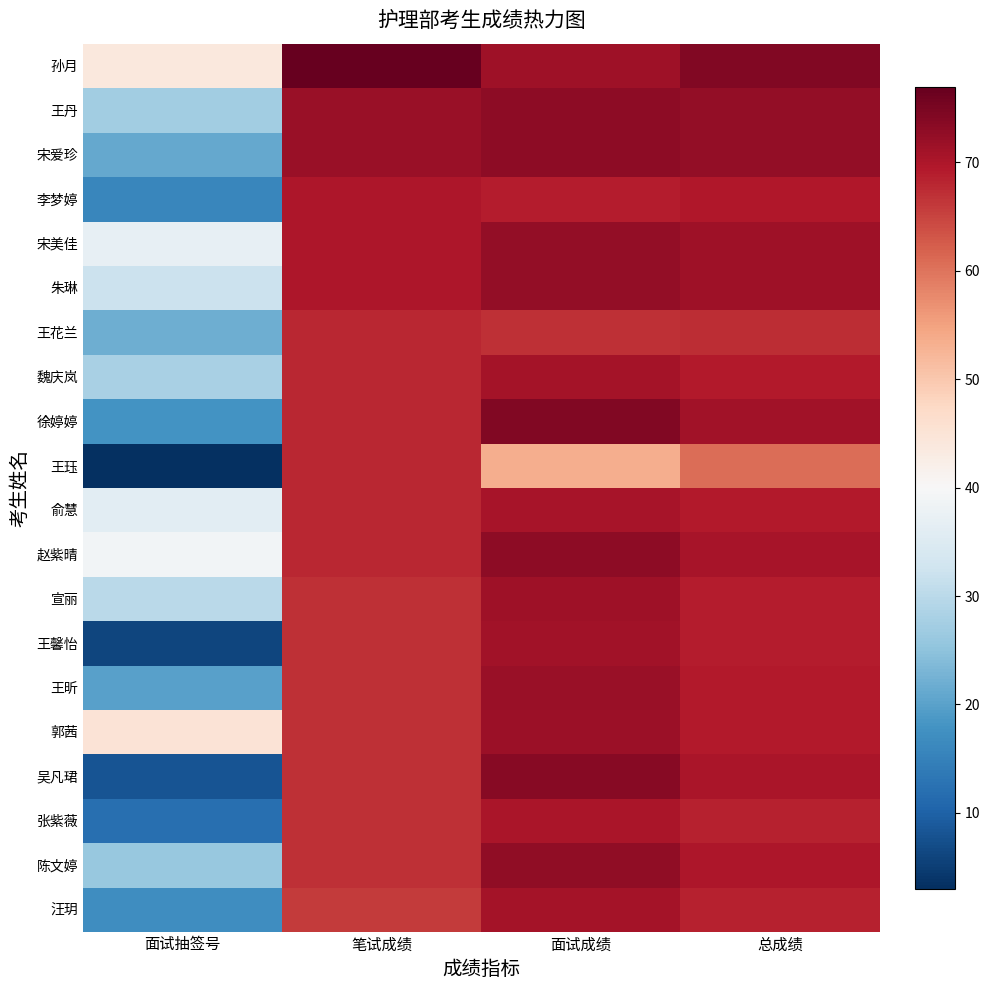

Reading left to right, transcribe all the data shown in this chart.

孙月: 面试抽签号=44.0	笔试成绩=77.0	面试成绩=71.3	总成绩=74.2
王丹: 面试抽签号=27.0	笔试成绩=72.0	面试成绩=73.0	总成绩=72.5
宋爱珍: 面试抽签号=21.0	笔试成绩=72.0	面试成绩=73.2	总成绩=72.6
李梦婷: 面试抽签号=16.0	笔试成绩=70.0	面试成绩=69.1	总成绩=69.5
宋美佳: 面试抽签号=37.0	笔试成绩=70.0	面试成绩=72.6	总成绩=71.3
朱琳: 面试抽签号=32.0	笔试成绩=70.0	面试成绩=72.6	总成绩=71.3
王花兰: 面试抽签号=22.0	笔试成绩=68.0	面试成绩=66.9	总成绩=67.5
魏庆岚: 面试抽签号=28.0	笔试成绩=68.0	面试成绩=70.8	总成绩=69.4
徐婷婷: 面试抽签号=18.0	笔试成绩=68.0	面试成绩=74.3	总成绩=71.2
王珏: 面试抽签号=3.0	笔试成绩=68.0	面试成绩=53.4	总成绩=60.7
俞慧: 面试抽签号=36.0	笔试成绩=68.0	面试成绩=70.5	总成绩=69.2
赵紫晴: 面试抽签号=39.0	笔试成绩=68.0	面试成绩=73.2	总成绩=70.6
宣丽: 面试抽签号=30.0	笔试成绩=67.0	面试成绩=71.3	总成绩=69.2
王馨怡: 面试抽签号=6.0	笔试成绩=67.0	面试成绩=71.0	总成绩=69.0
王昕: 面试抽签号=20.0	笔试成绩=67.0	面试成绩=71.8	总成绩=69.4
郭茜: 面试抽签号=45.0	笔试成绩=67.0	面试成绩=71.7	总成绩=69.3
吴凡珺: 面试抽签号=8.0	笔试成绩=67.0	面试成绩=73.6	总成绩=70.3
张紫薇: 面试抽签号=12.0	笔试成绩=67.0	面试成绩=70.2	总成绩=68.6
陈文婷: 面试抽签号=26.0	笔试成绩=67.0	面试成绩=72.8	总成绩=69.9
汪玥: 面试抽签号=17.0	笔试成绩=66.0	面试成绩=70.7	总成绩=68.3